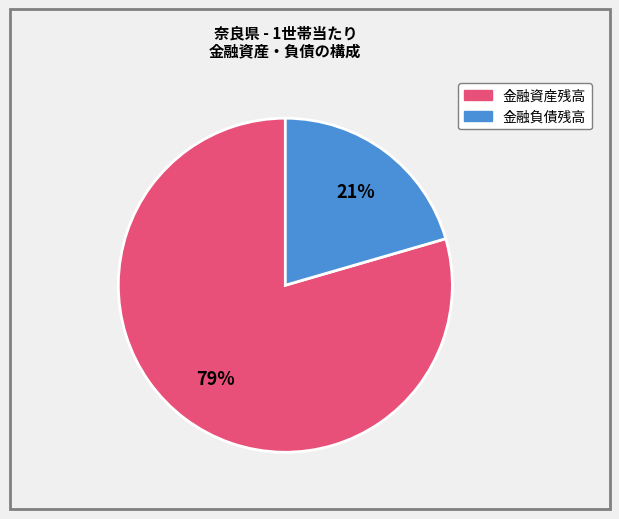

To the nearest percent, what is the average slice percentage?

50%